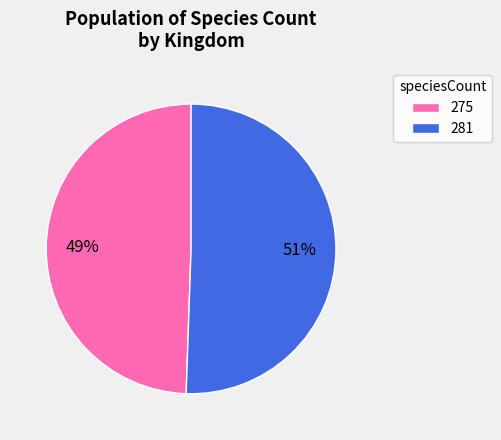

How many segments does this pie chart have?

2